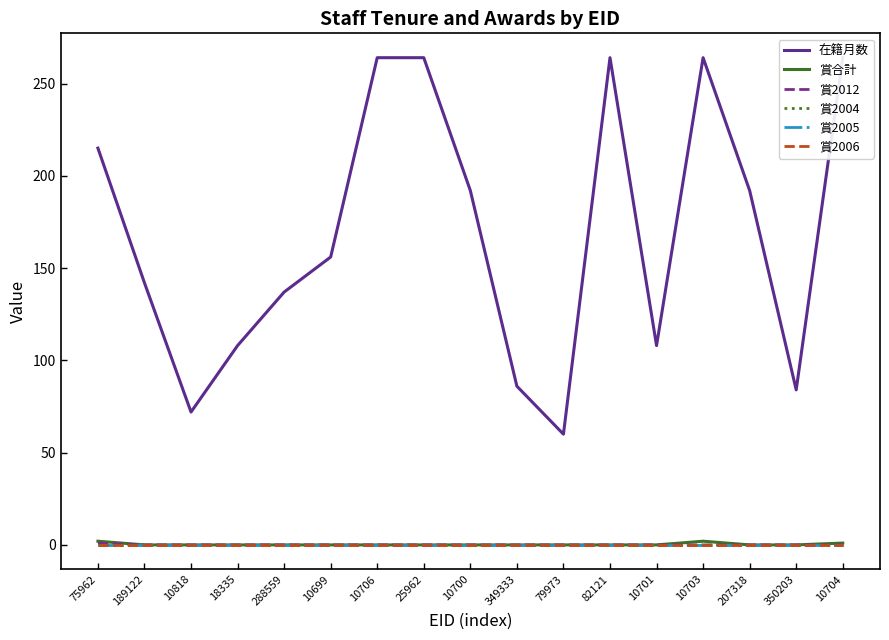

Count the 賞2012 values in the range 0 to 1.

17